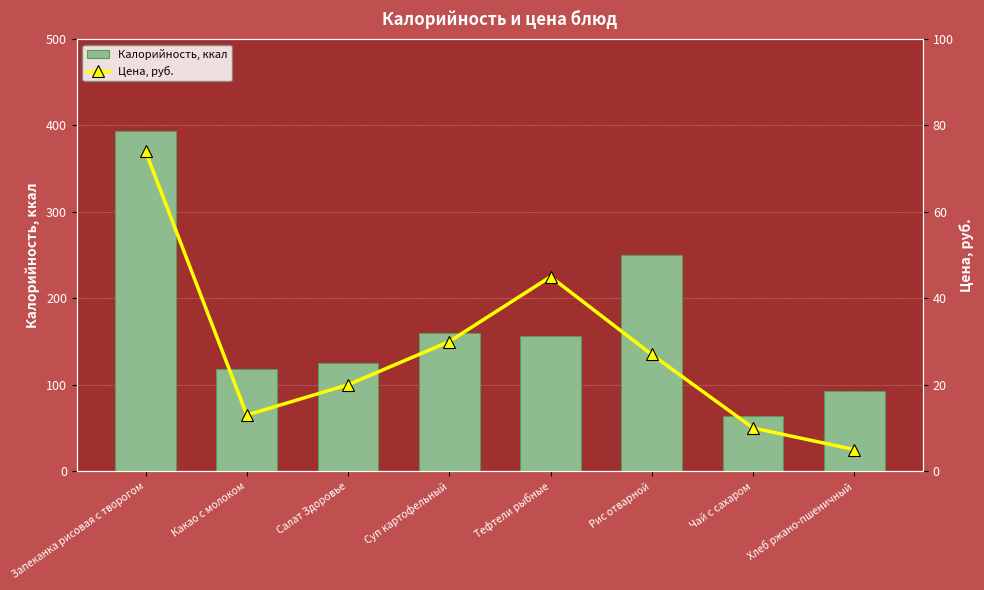

How many data points in Калорийность, ккал are less than 155?

4